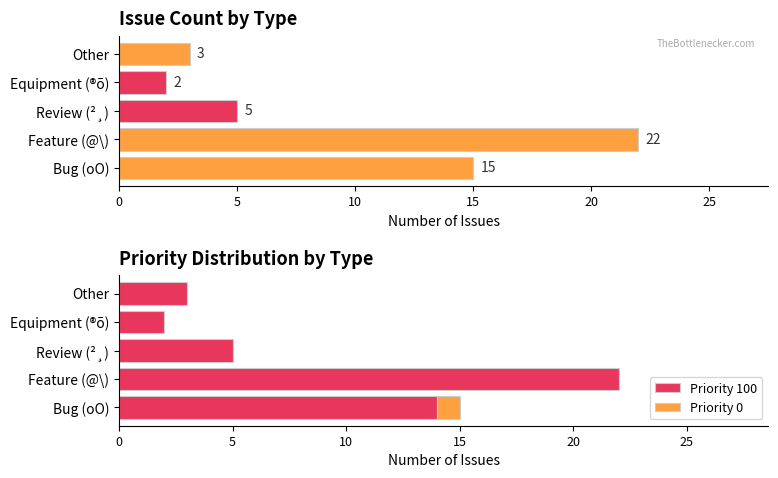

Reading left to right, transcribe all the data shown in this chart.

Issue Count: 15	22	5	2	3
Priority 100: 14	22	5	2	3
Priority 0: 1	0	0	0	0